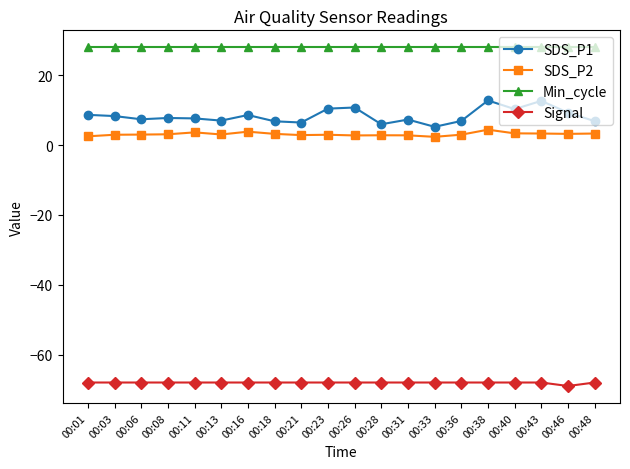

Which series has the largest total across all categories?

Min_cycle